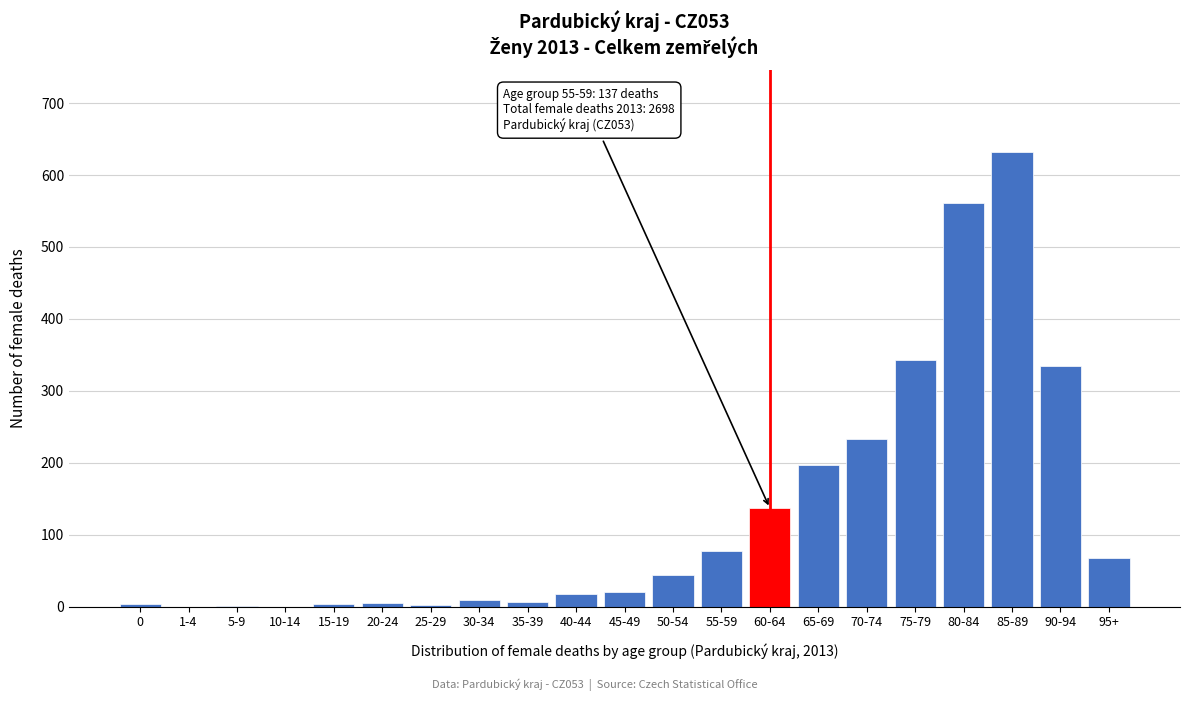

What is the sum of all values?

2698